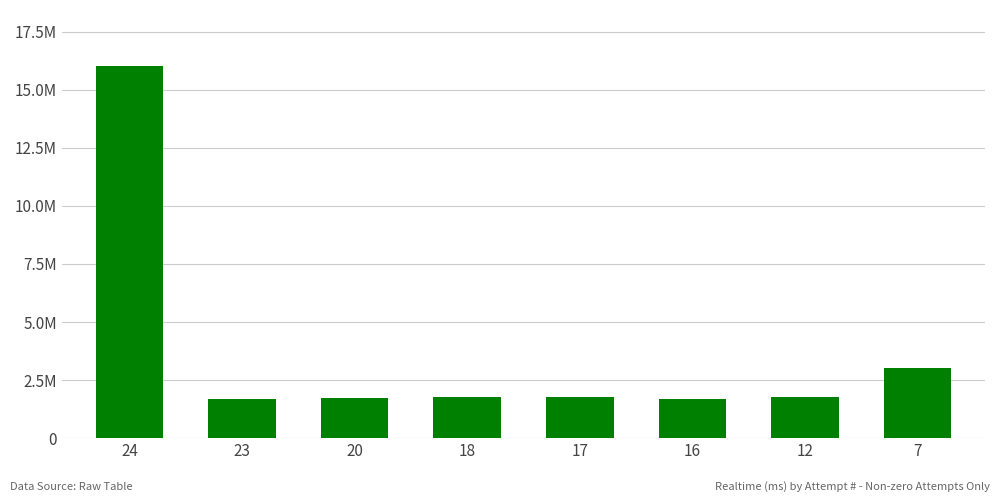

Where is the data nearest to the value 8858966?

7